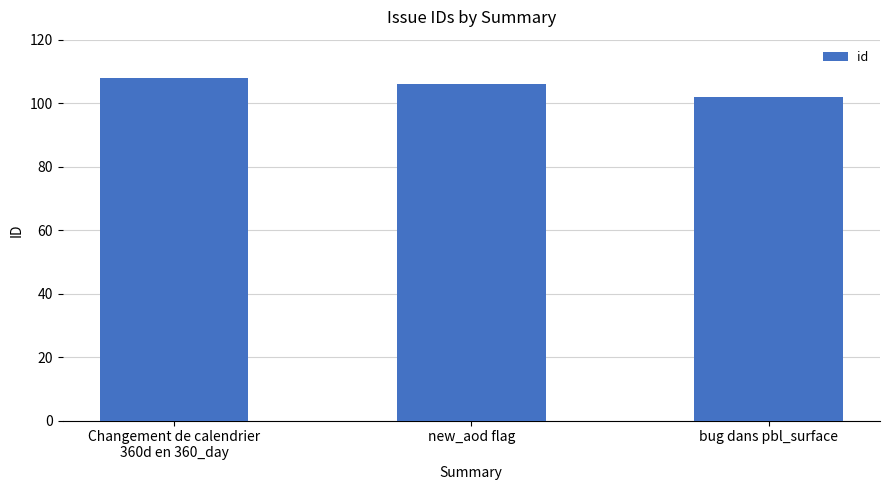

Which has a higher value, bug dans pbl_surface or Changement de calendrier
360d en 360_day?

Changement de calendrier
360d en 360_day